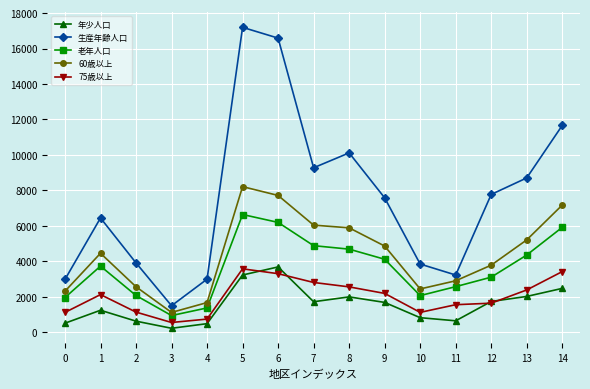

What is the difference between the maximum and minimum values in the 生産年齢人口 series?

15698